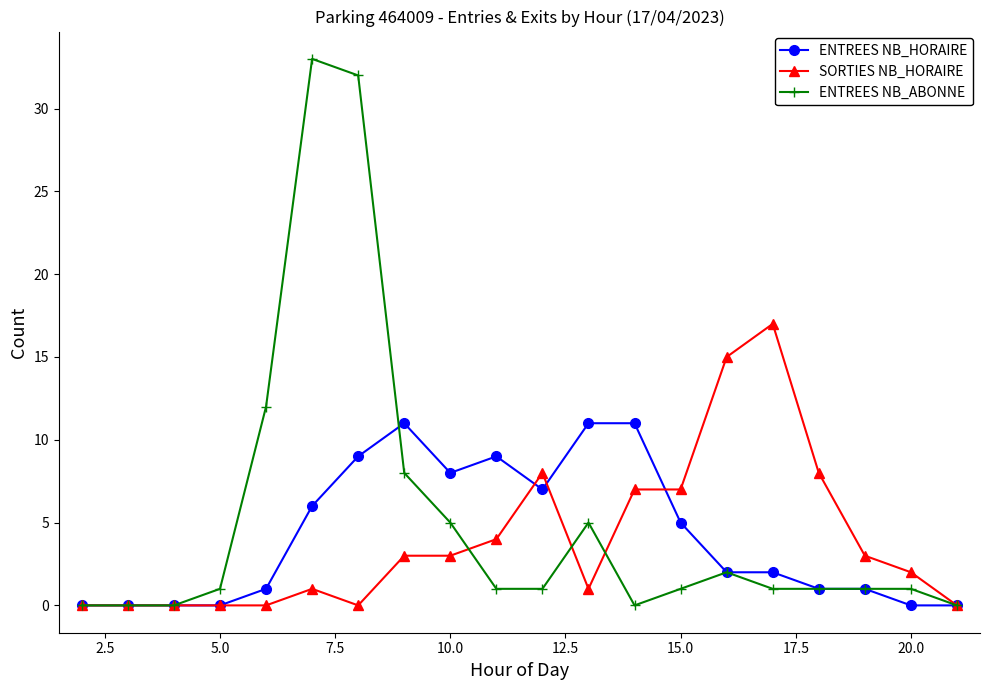

What is the highest value of the ENTREES NB_ABONNE series?

33